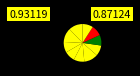

Which category has the smallest portion of the pie?

Boy in the Black Suit